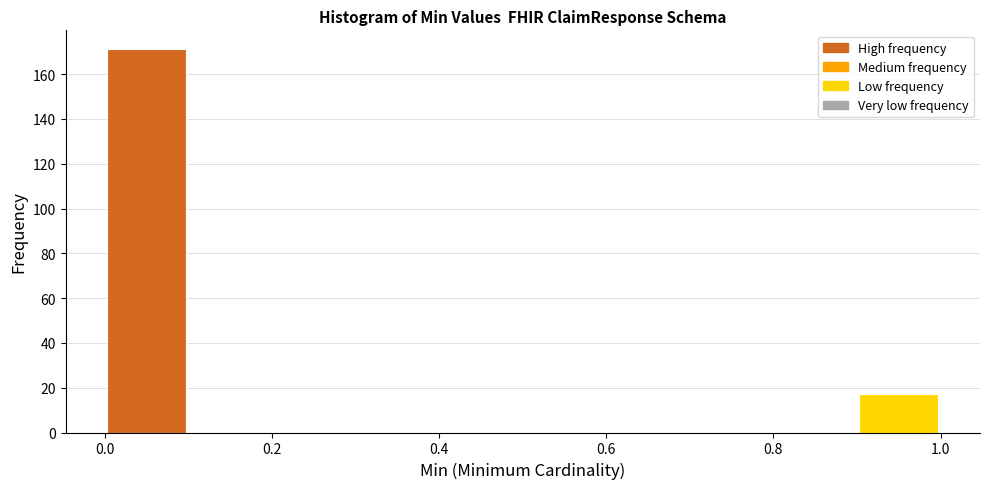

What is the height of the bar covering 0.0 to 0.1 on the x-axis? The values are not printed on the chart, so give them approximately, as read against the axis.

172